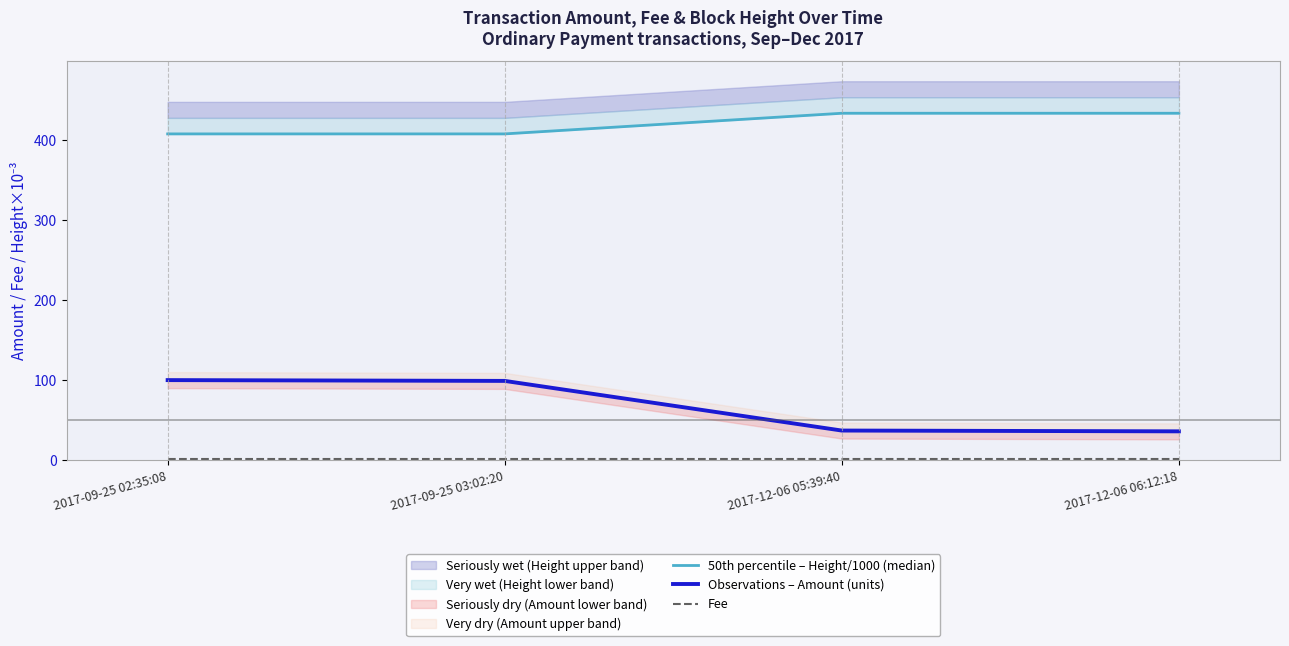

Reading right to left, what are all the values shown in this chart?

50th percentile – Height/1000 (median): 433.3	433.3	407.5	407.5
Observations – Amount (units): 36.0	37.0	99.0	100.0
Fee: 1.0	1.0	1.0	1.0